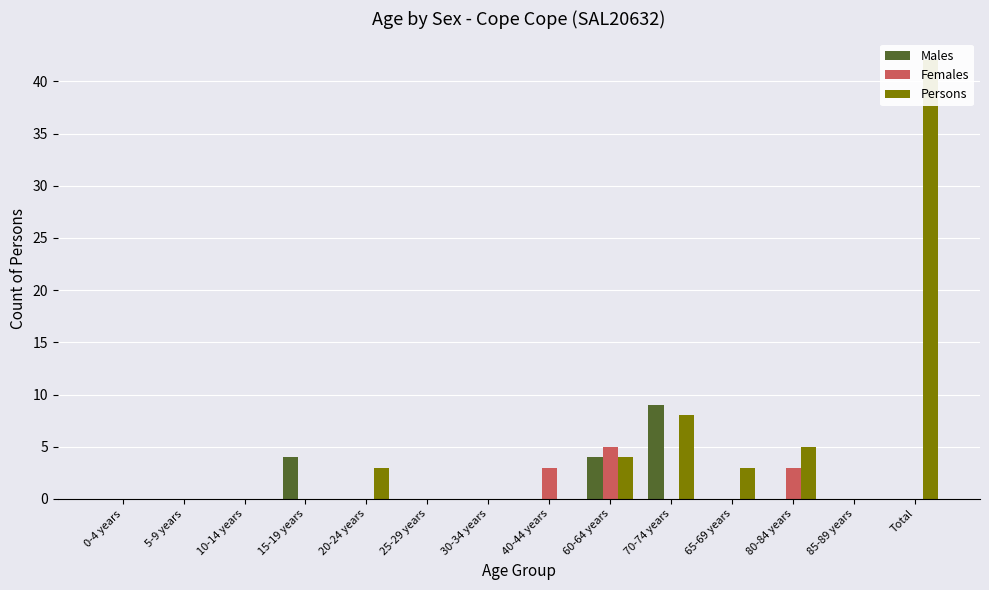

How many groups of bars are there?

14